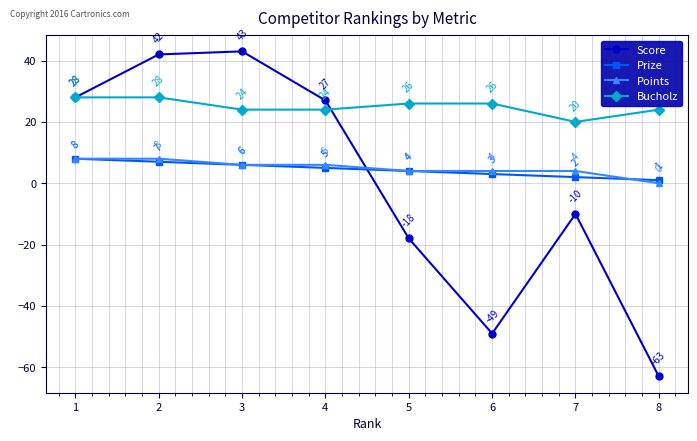

What is the greatest value displayed?

43